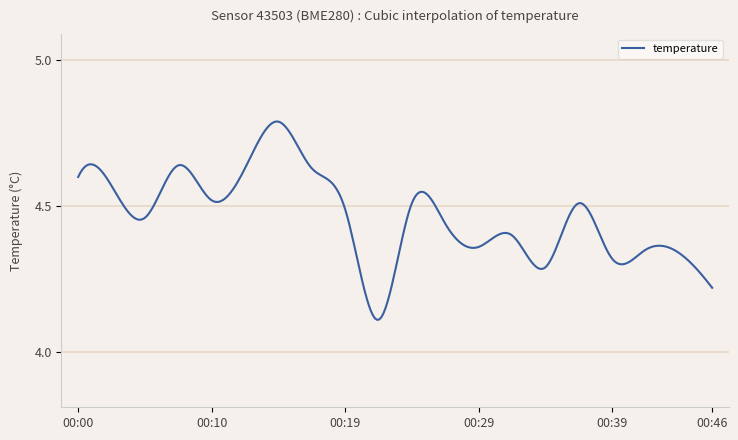

What is the difference between the maximum and minimum values?

0.7